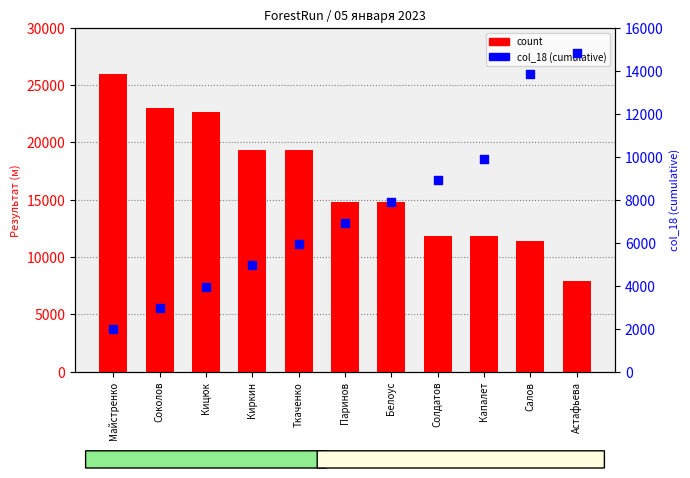

At which category is the sum across all series the highest?

Майстренко